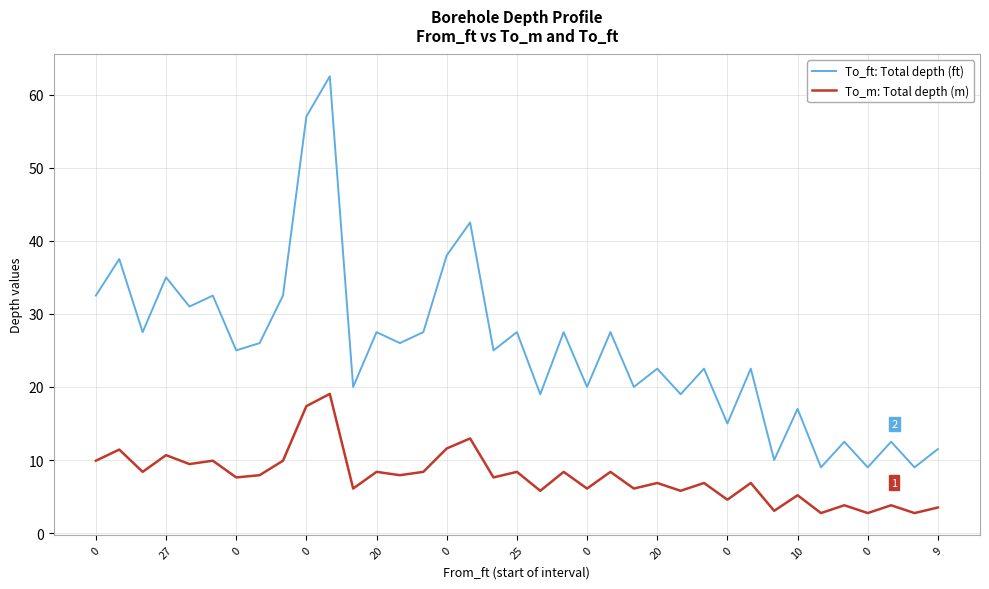

Which series has the largest total across all categories?

To_ft: Total depth (ft)